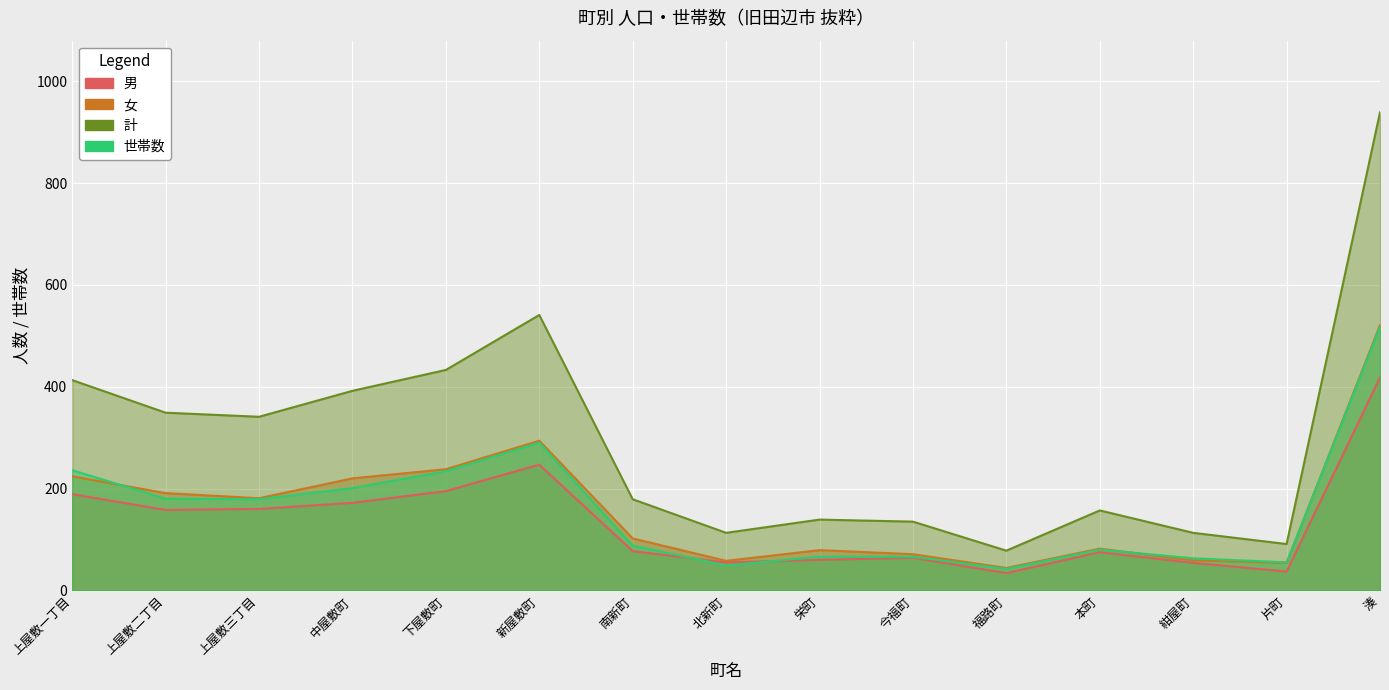

What is the spread (max minus min) of values at 南新町?

102